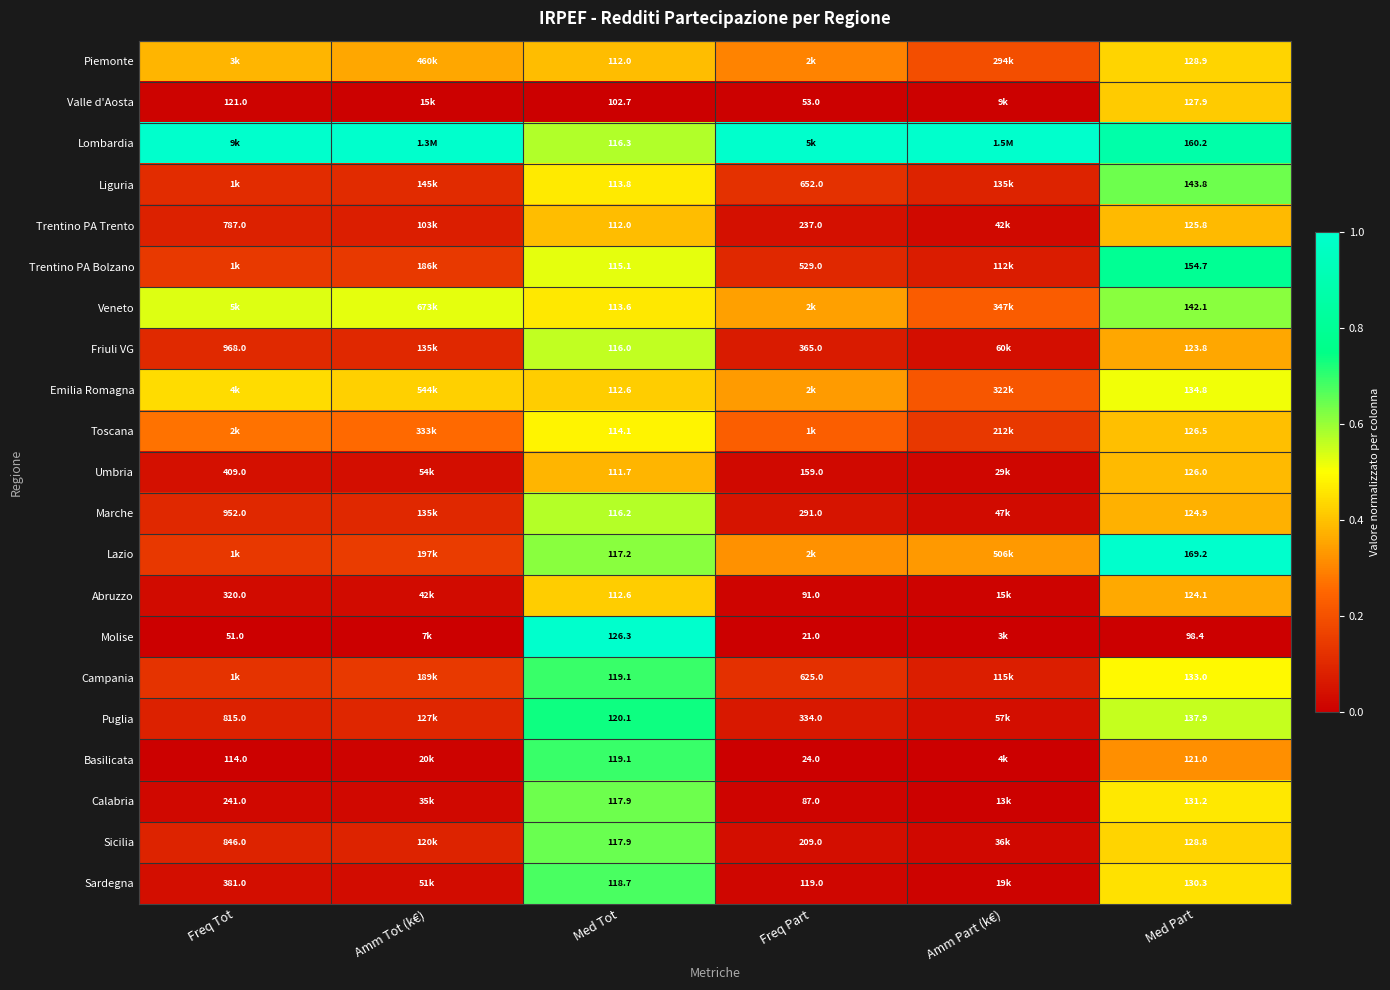

Is the value of Sardegna at Freq Tot greater than the value of Umbria at Freq Tot?

No